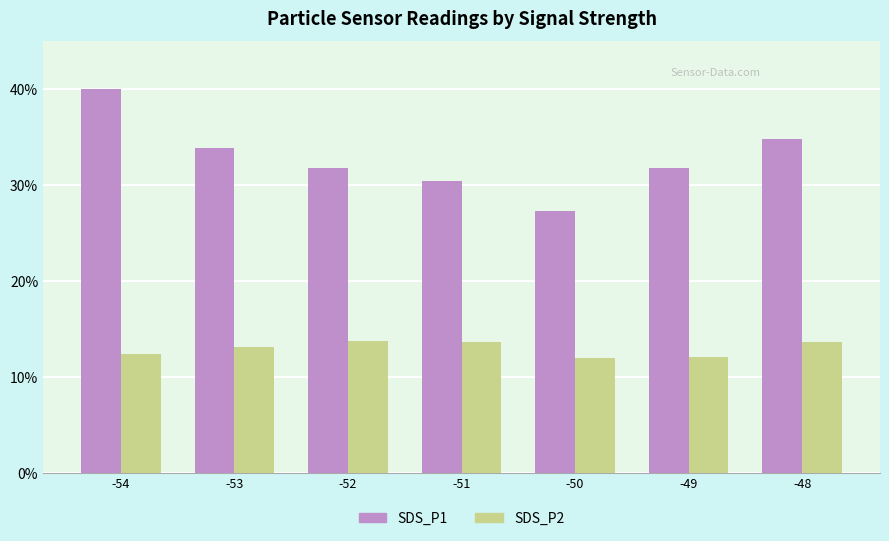

What value does the SDS_P2 series have at -48?

13.7